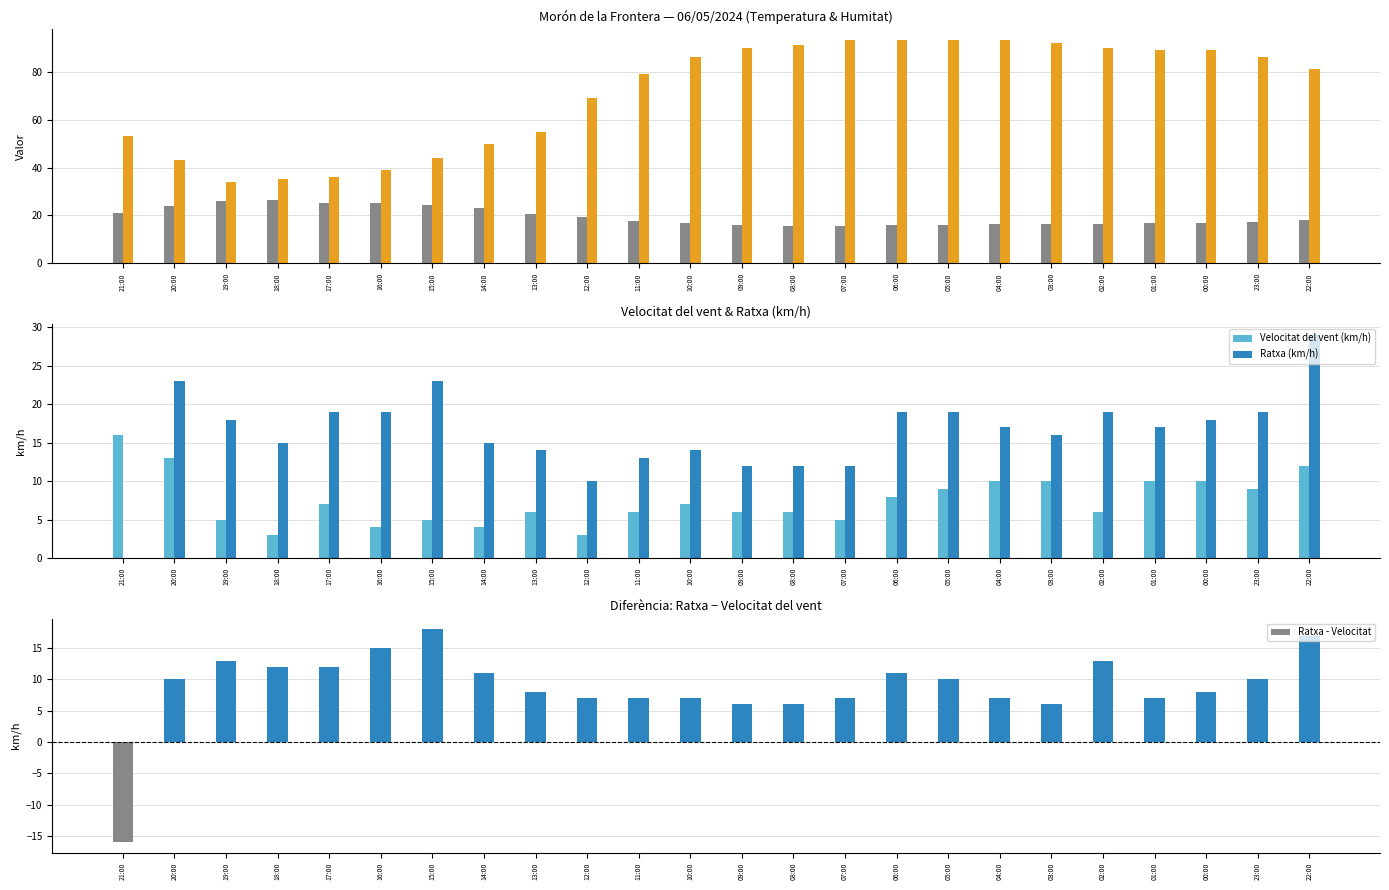

Is it true that Temperatura (ºC) equals 16.9 at 10:00?

True